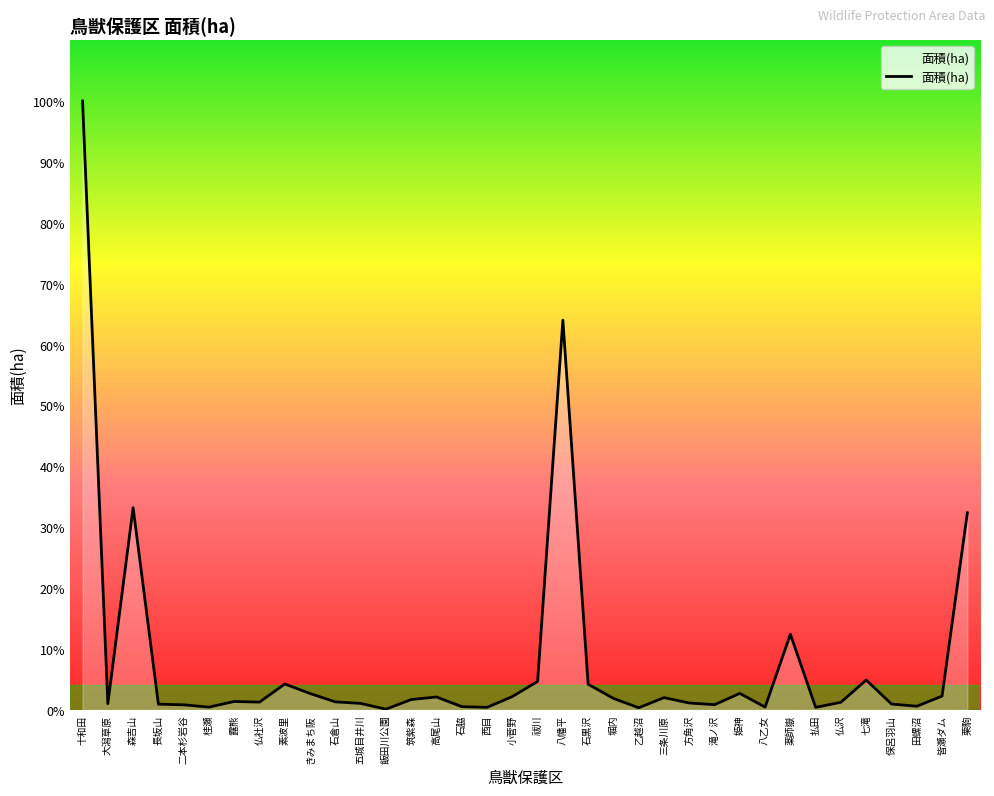

Reading right to left, list all the values displayed in this chart.

1533	107	28	45	232	59	19	588	21	128	40	53	95	16	89	199	3032	221	103	19	25	100	80	5	50	62	127	201	60	65	21	39	44	1573	48	4737